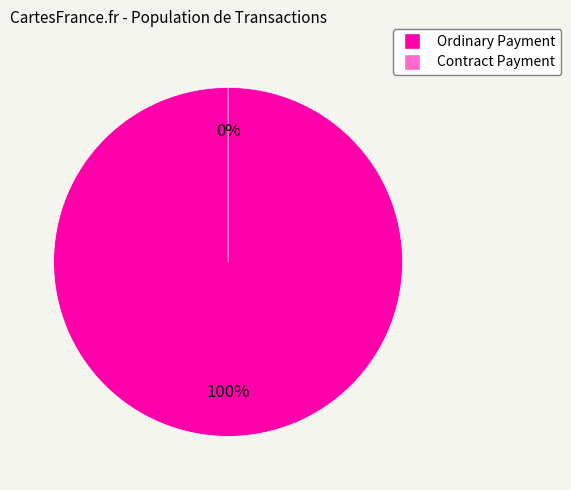

Do Contract Payment and Ordinary Payment together represent more than half of the pie?

Yes